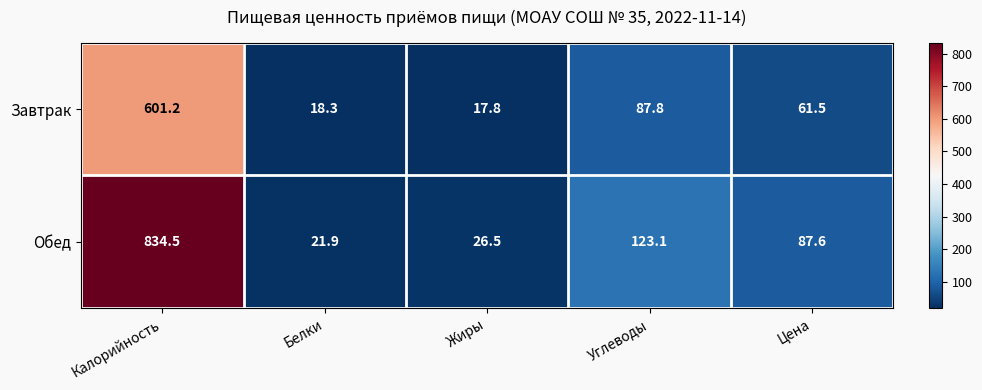

What is the greatest value displayed?

834.5